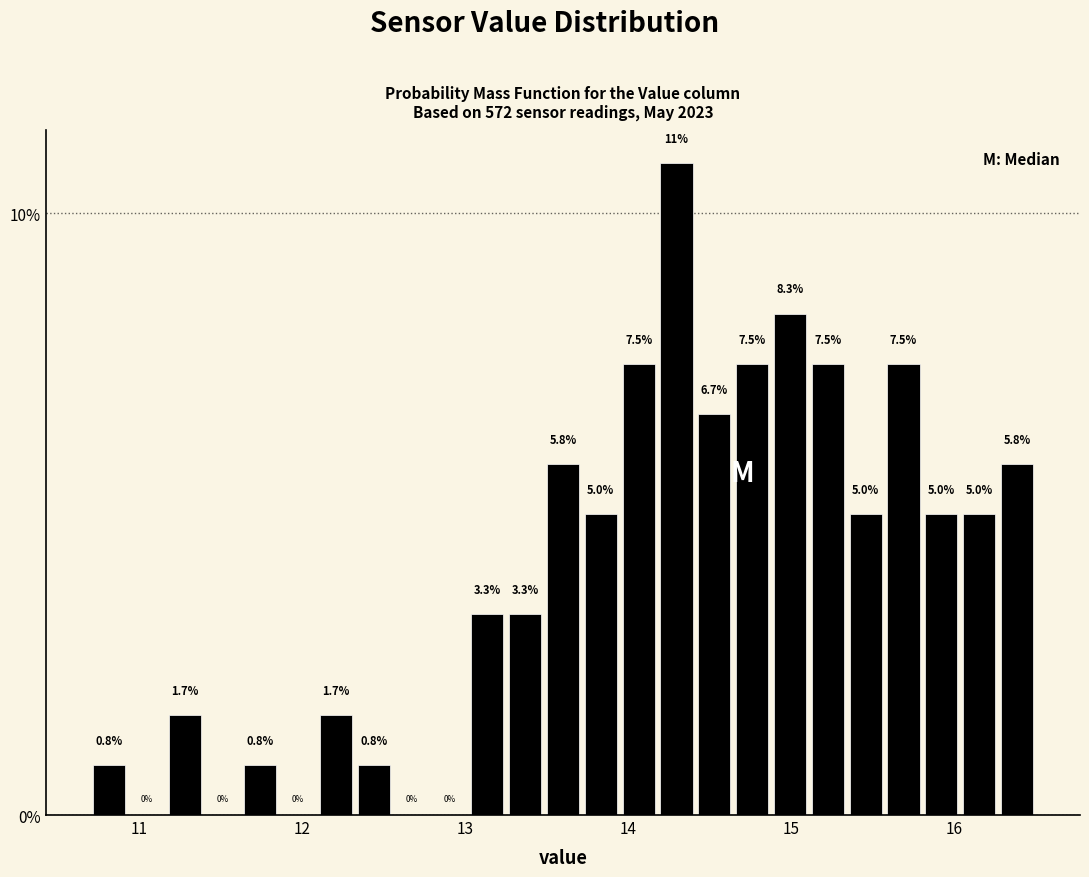

Around what value on the x-axis is the tallest bar? Give the approximate position of its centre, as read against the axis.

14.3